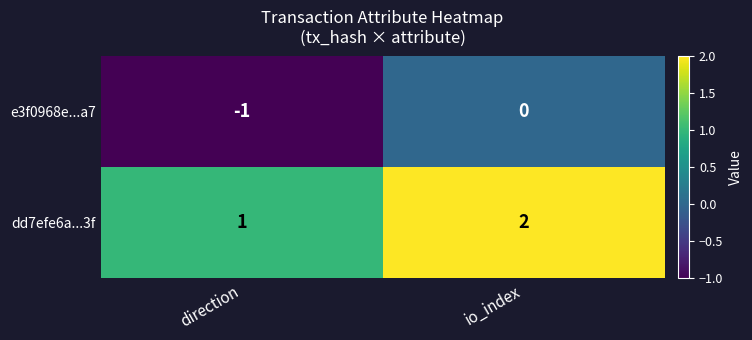

What is the sum of all dd7efe6a...3f values?

3